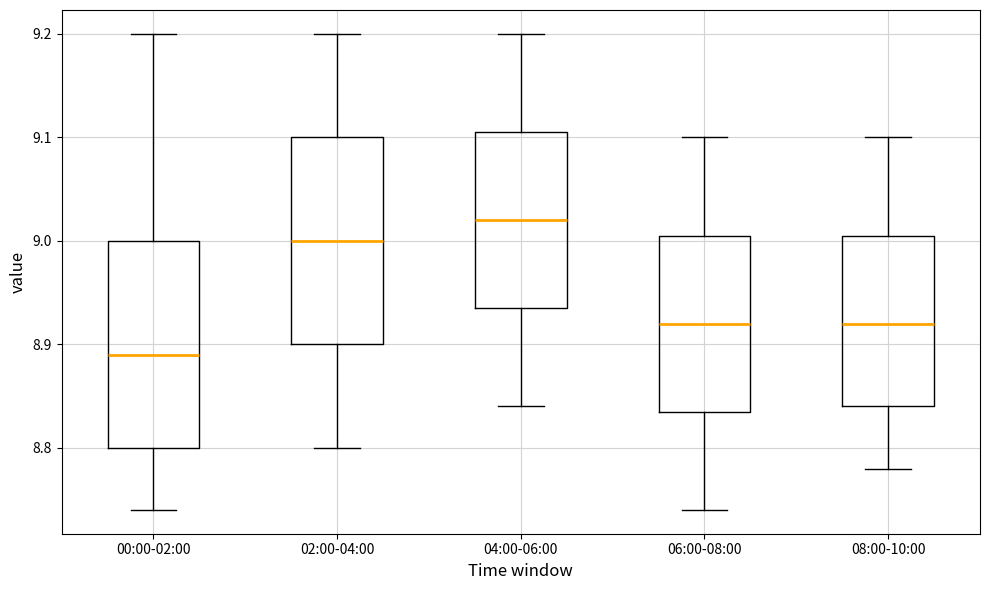

Where does the upper whisker of the box for 04:00-06:00 end on the y-axis? The values are not printed on the chart, so give them approximately, as read against the axis.

9.20